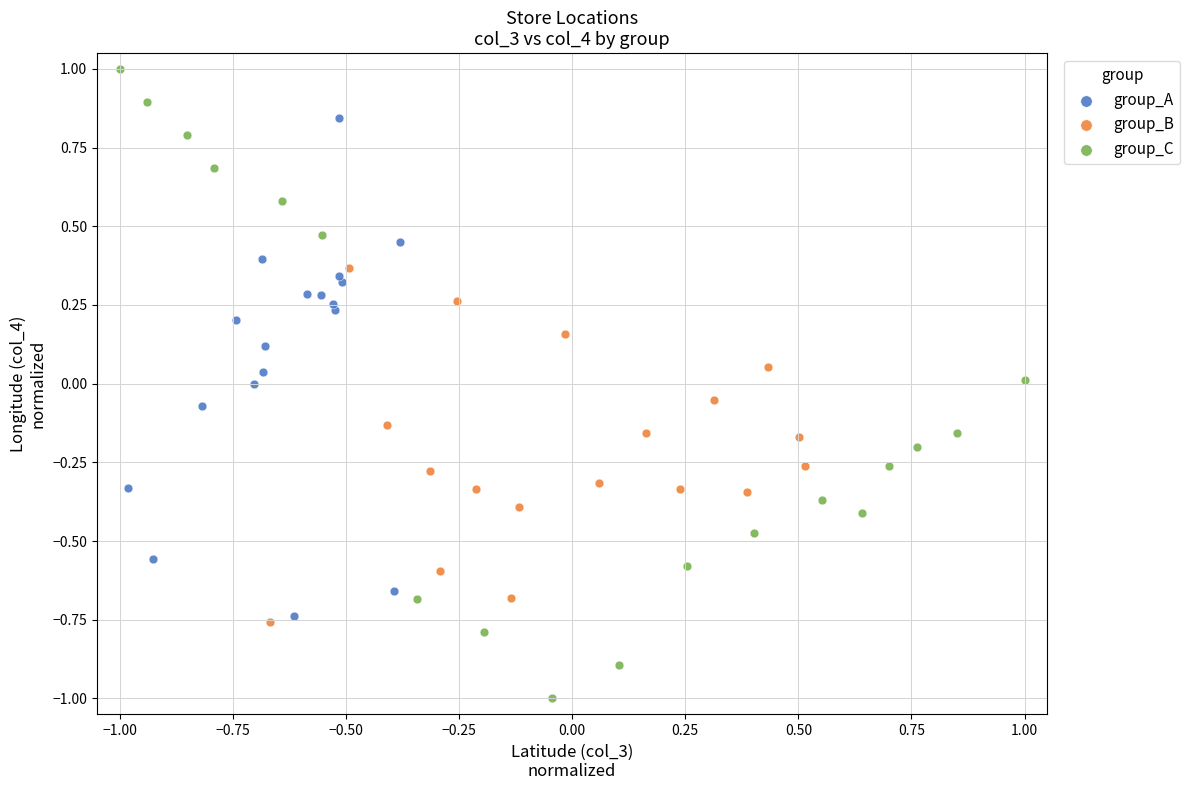

Which series reaches the minimum Y coordinate?

group_C